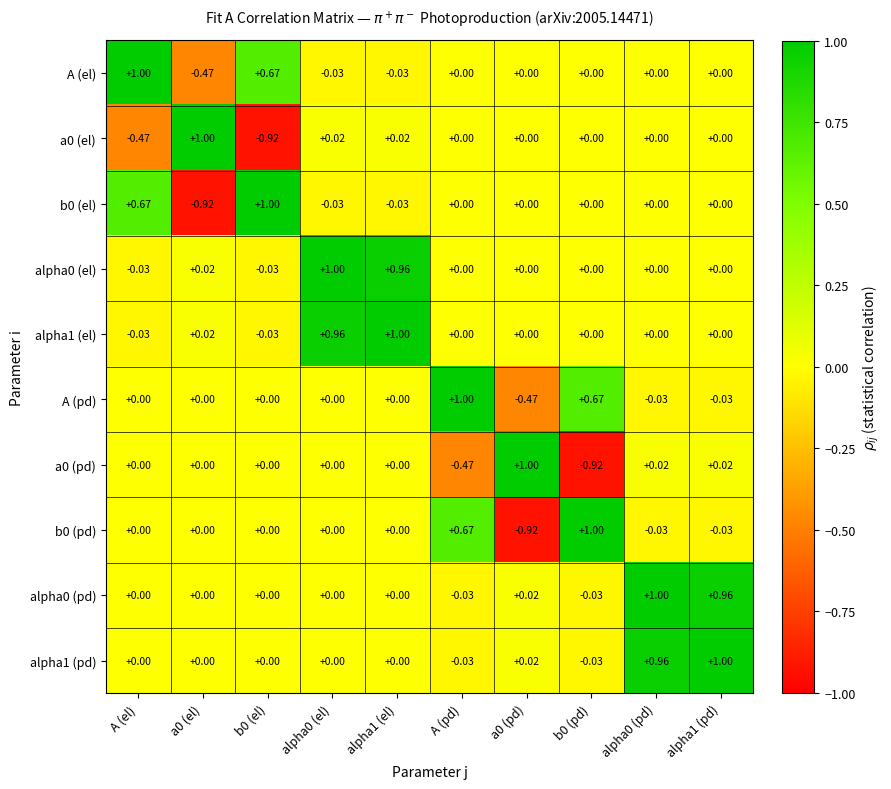

Is the value of b0 (el) at alpha0 (pd) greater than the value of A (pd) at alpha1 (pd)?

Yes